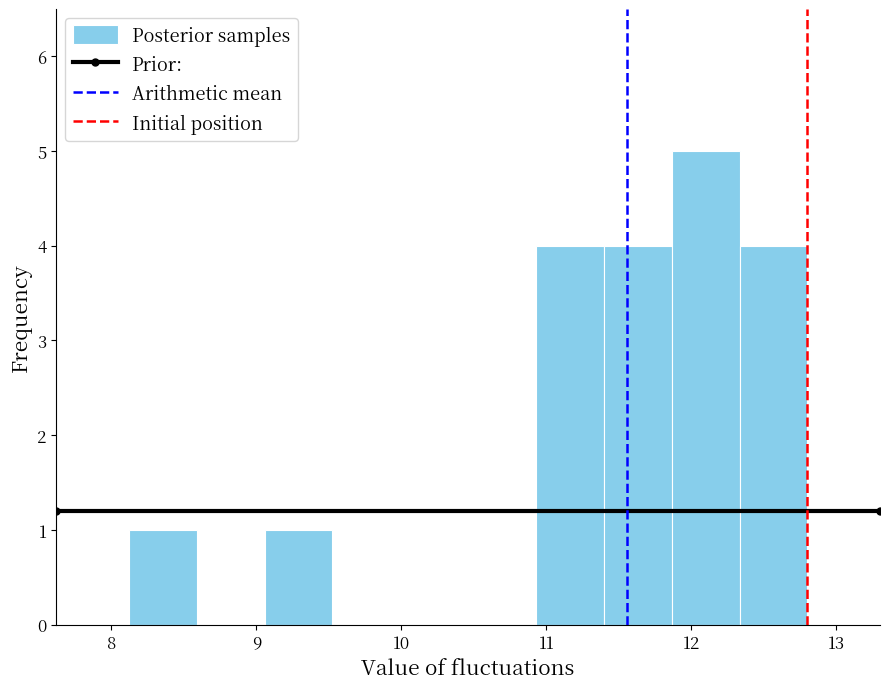

Reading left to right, list every bar in this chart as the range it spans on the x-axis followed by its height. Neither the bar edges nor the heights are printed on the chart, so give them approximately, as read against the axes.

8.1 to 8.6: 1
8.6 to 9.1: 0
9.1 to 9.5: 1
9.5 to 10.0: 0
10.0 to 10.5: 0
10.5 to 10.9: 0
10.9 to 11.4: 4
11.4 to 11.9: 4
11.9 to 12.3: 5
12.3 to 12.8: 4